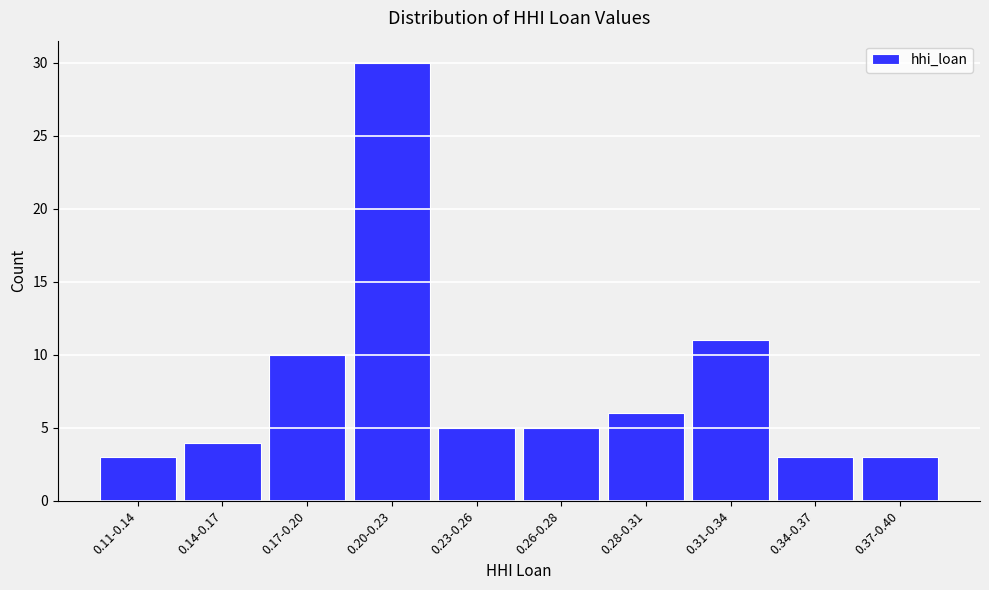

Reading left to right, list all the values displayed in this chart.

0.11-0.14=3	0.14-0.17=4	0.17-0.20=10	0.20-0.23=30	0.23-0.26=5	0.26-0.28=5	0.28-0.31=6	0.31-0.34=11	0.34-0.37=3	0.37-0.40=3